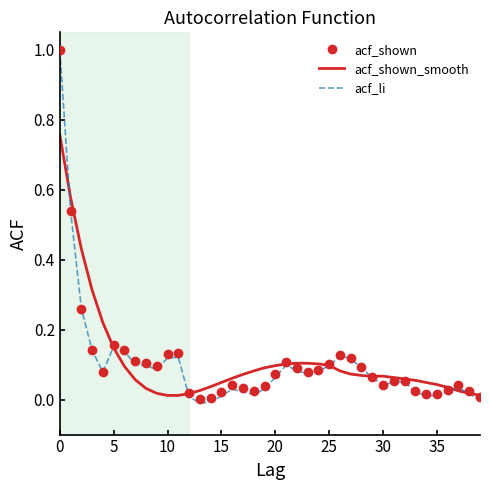

Which series has the widest spread of values?

acf_li